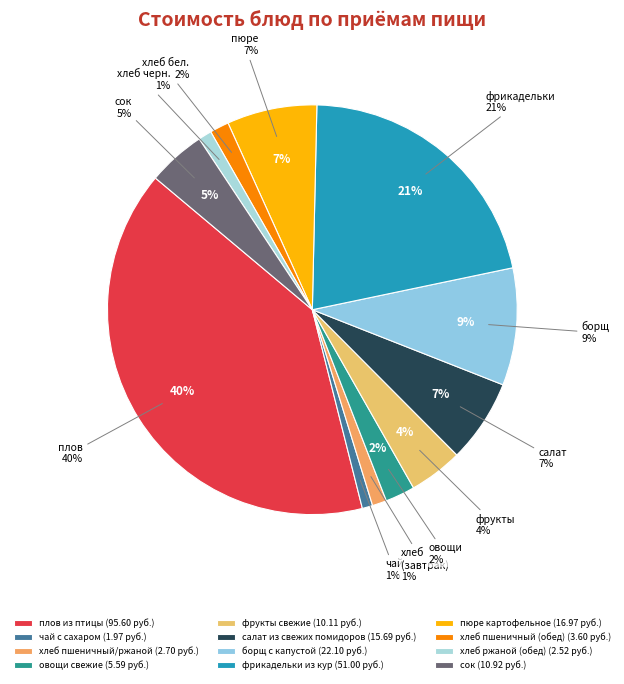

What is the total percentage of фрукты свежие and овощи свежие?

6.6%